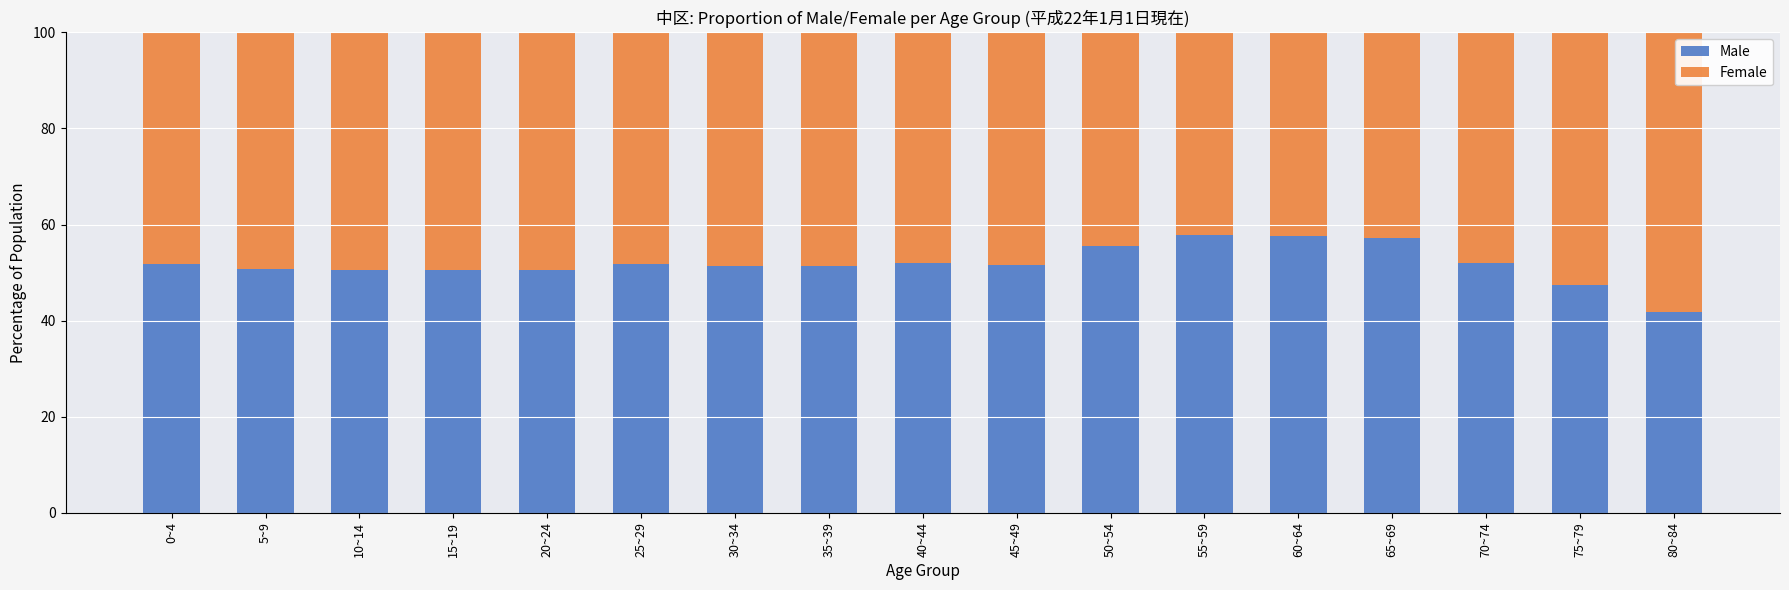

Which category has the lowest value in the Male series?

80~84